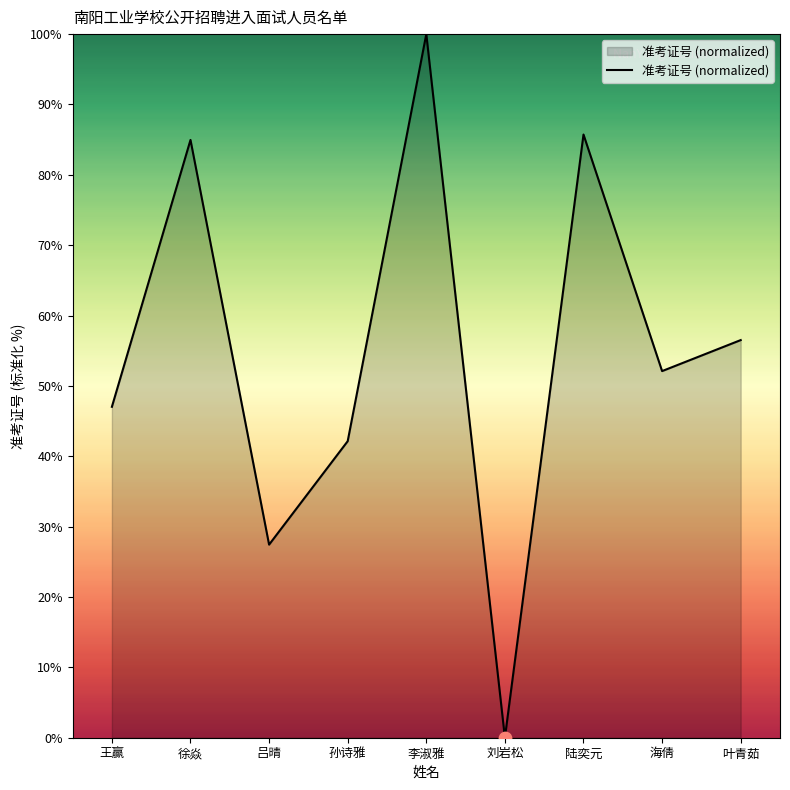

What is the ratio of the value at 李淑雅 to the value at 孙诗雅?

2.4